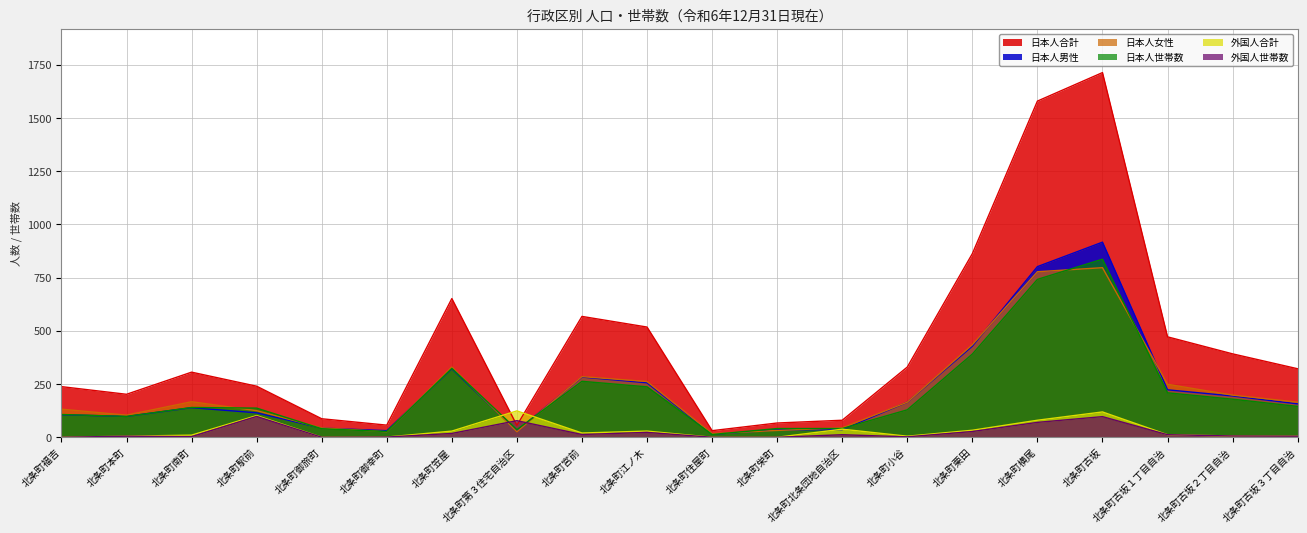

The 外国人世帯数 series shows 143 at 北条町駅前. True or false?

False